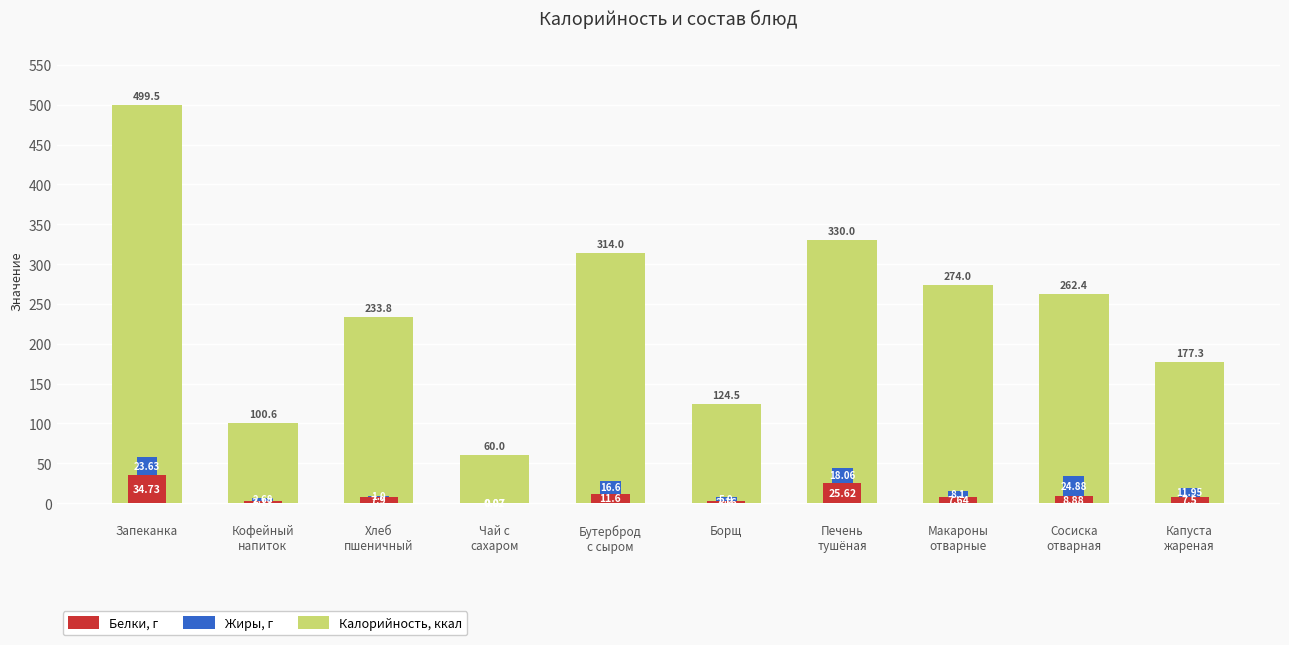

At which category is the sum across all series the highest?

Запеканка